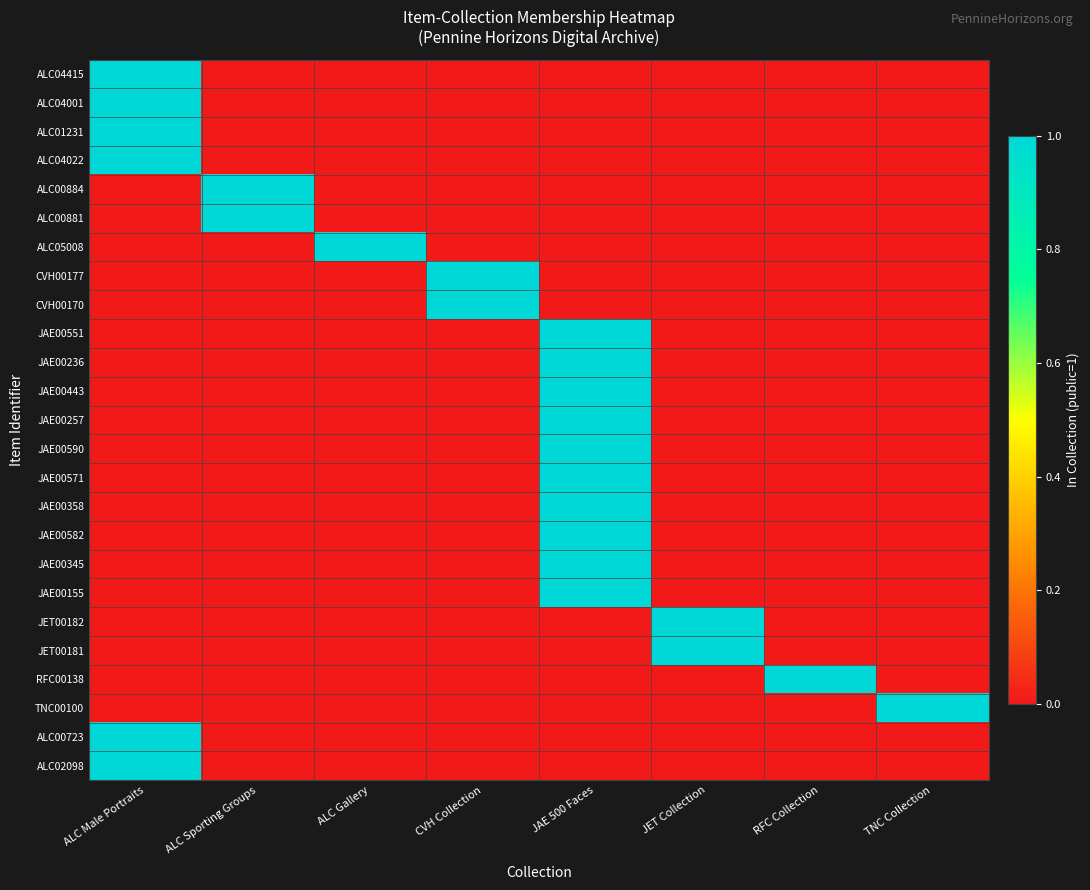

How many data points does each series have?

8